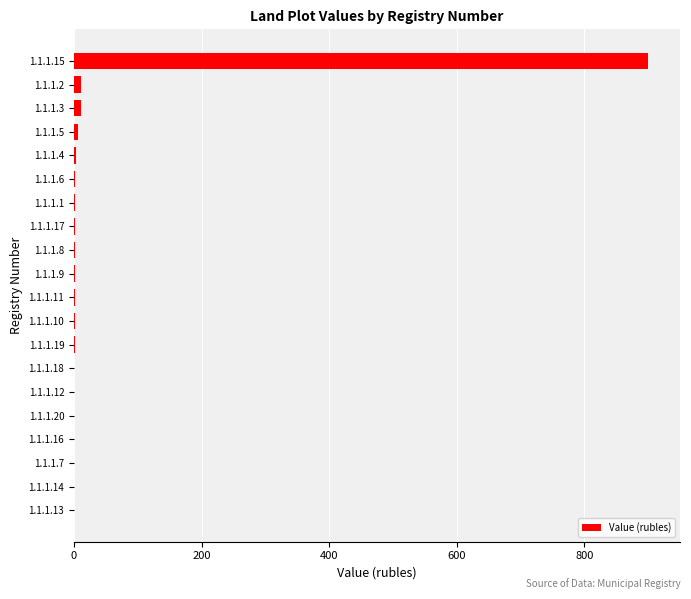

The value at 1.1.1.15 is 490.1. True or false?

False